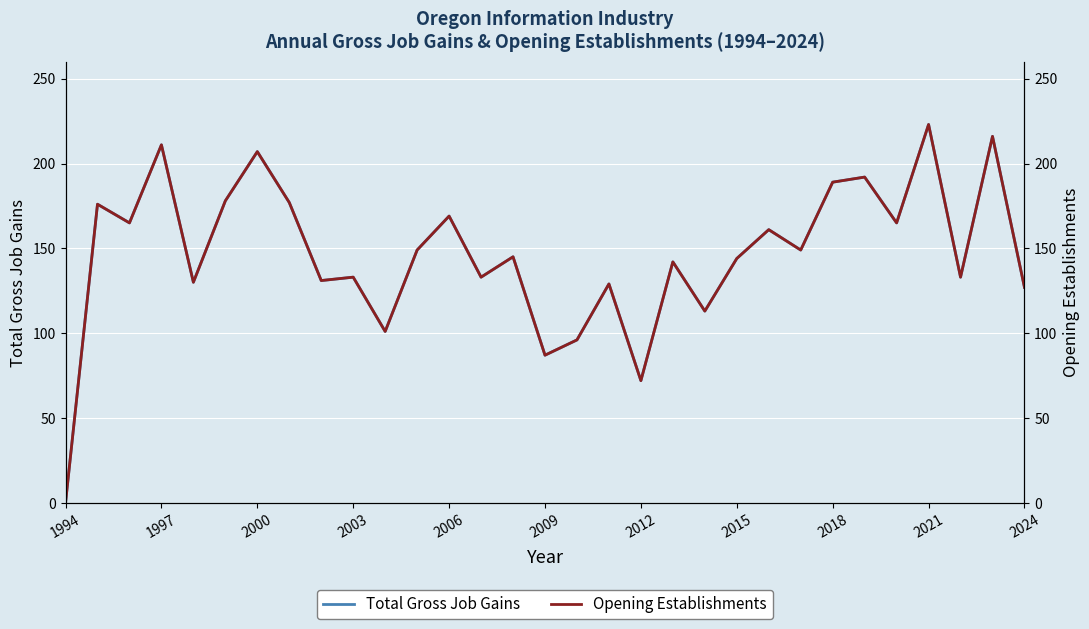

At which label does Total Gross Job Gains reach its peak?

2021